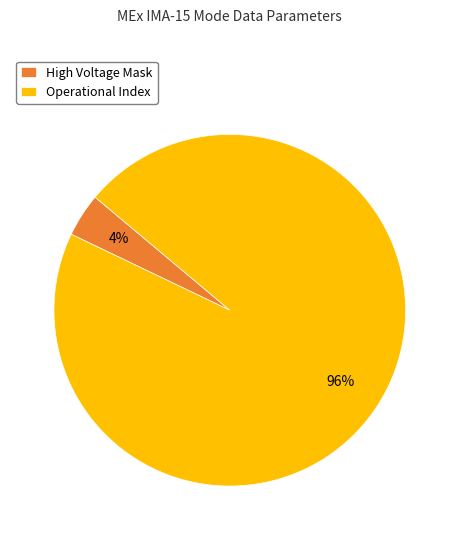

Combined, do High Voltage Mask and Operational Index account for over 50%?

Yes